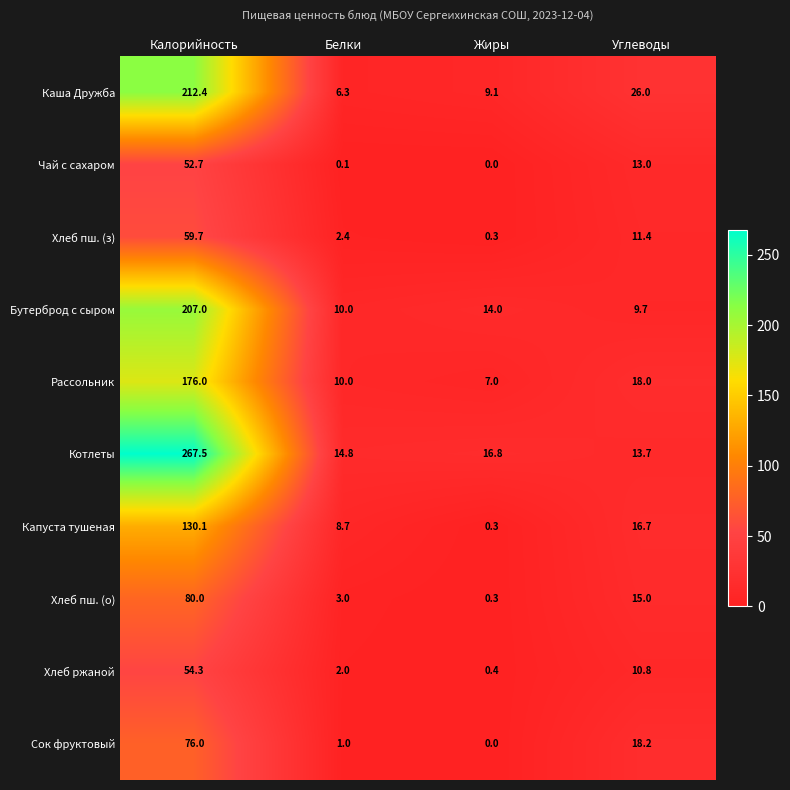

True or false: Бутерброд с сыром has a value of 9.7 at Углеводы.

True